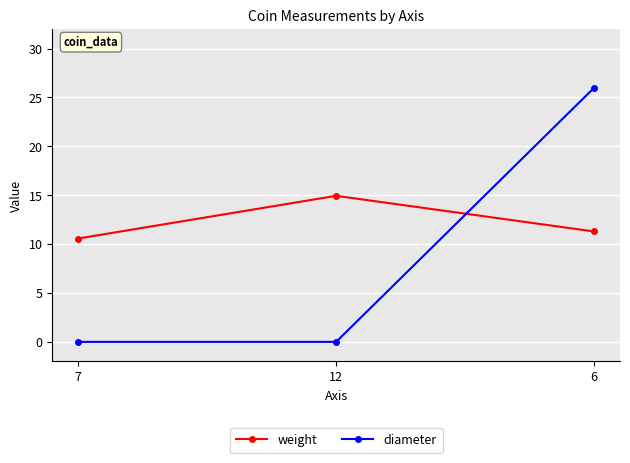

Is it true that weight equals 16.4 at 6?

False